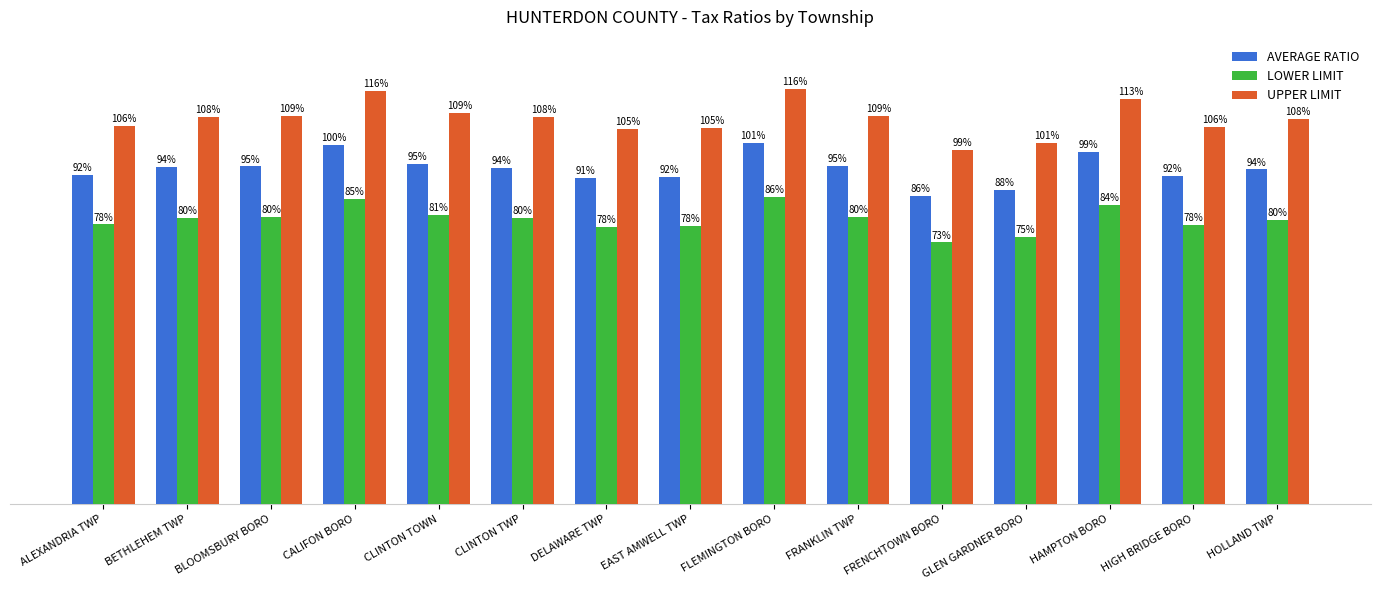

At which label does AVERAGE RATIO reach its peak?

FLEMINGTON BORO